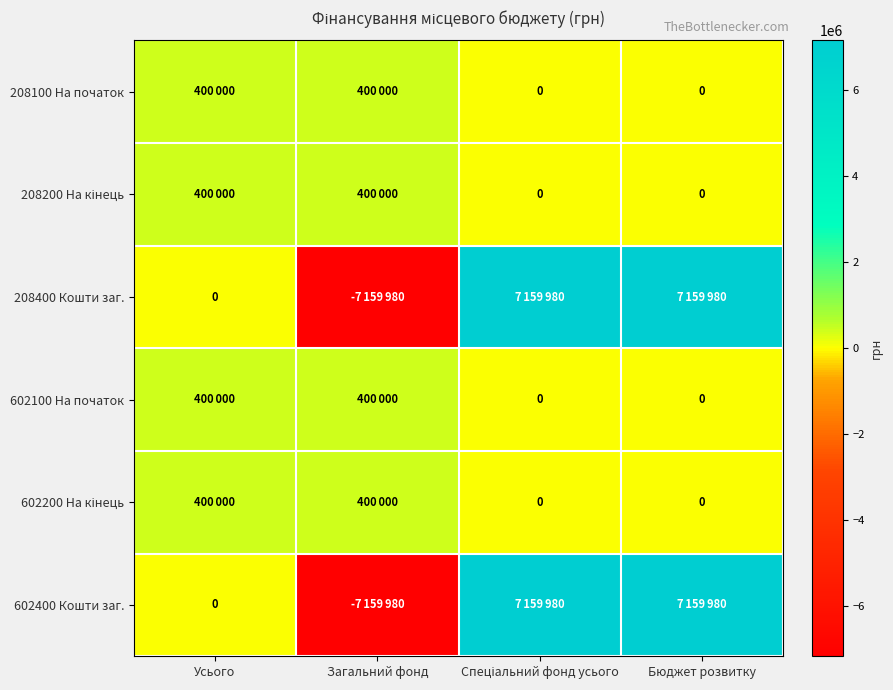

What is the sum of the 602200 На кінець values at Усього and Бюджет розвитку?

400000